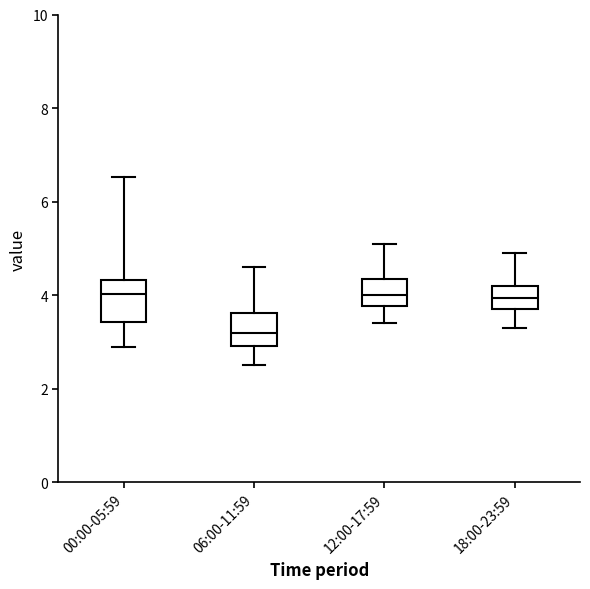

Where does the median line of the box for 00:00-05:59 sit on the y-axis? The values are not printed on the chart, so give them approximately, as read against the axis.

4.0